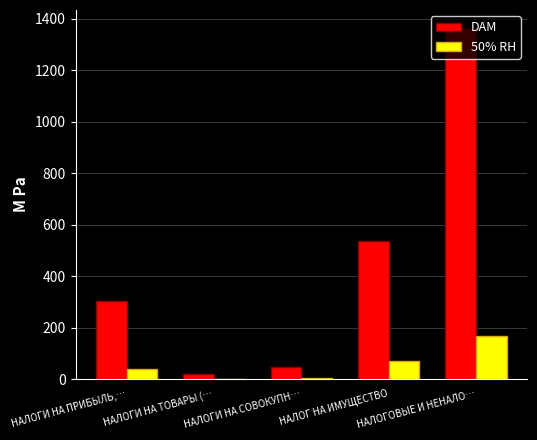

What is the greatest value displayed?

1366.5